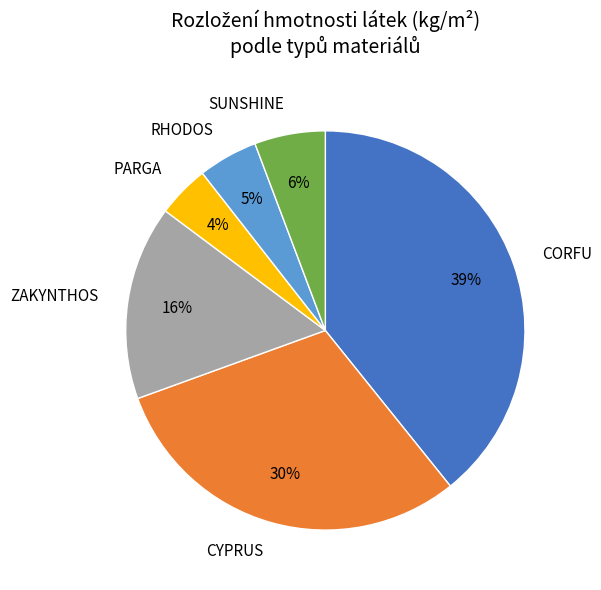

What percentage is the PARGA slice, to the nearest percent?

4%